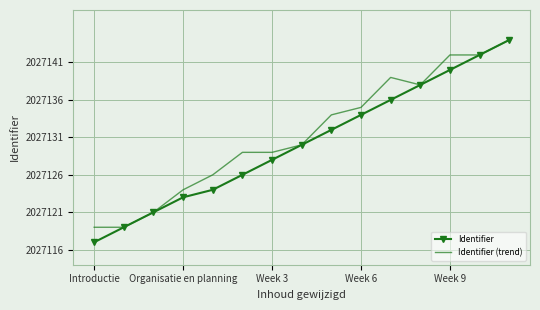

Which series has the largest range (max minus min)?

Identifier